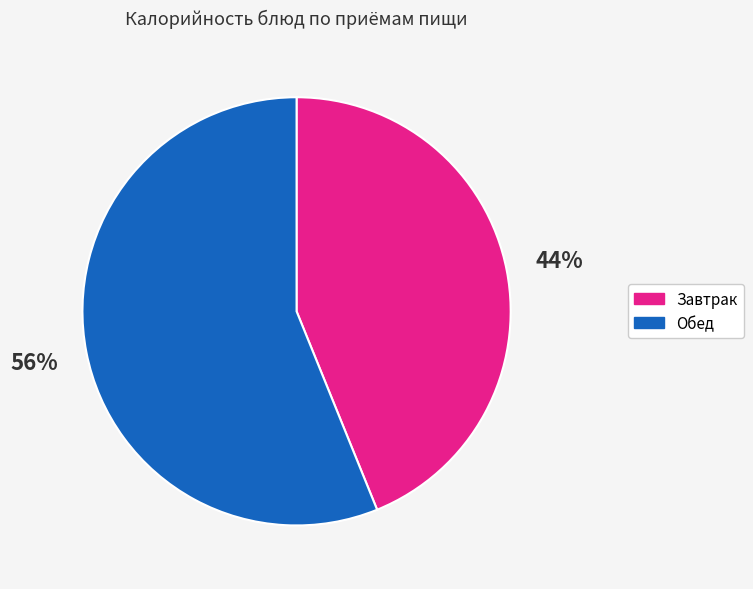

Count the number of slices in the pie.

2